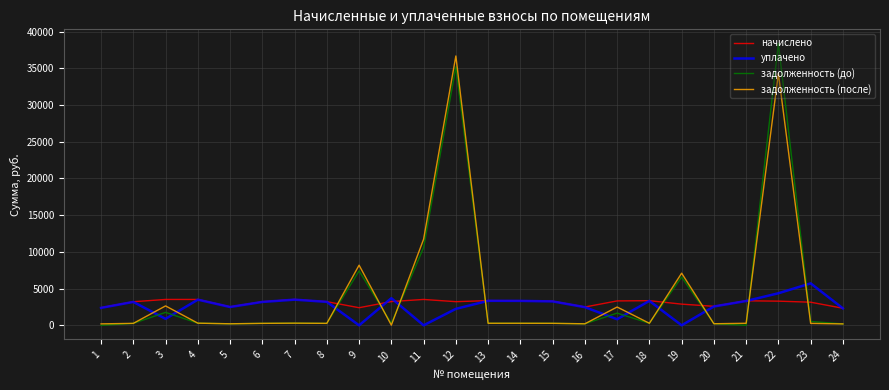

Rank the series by their maximum value, from highest to lowest.

задолженность (до), задолженность (после), уплачено, начислено